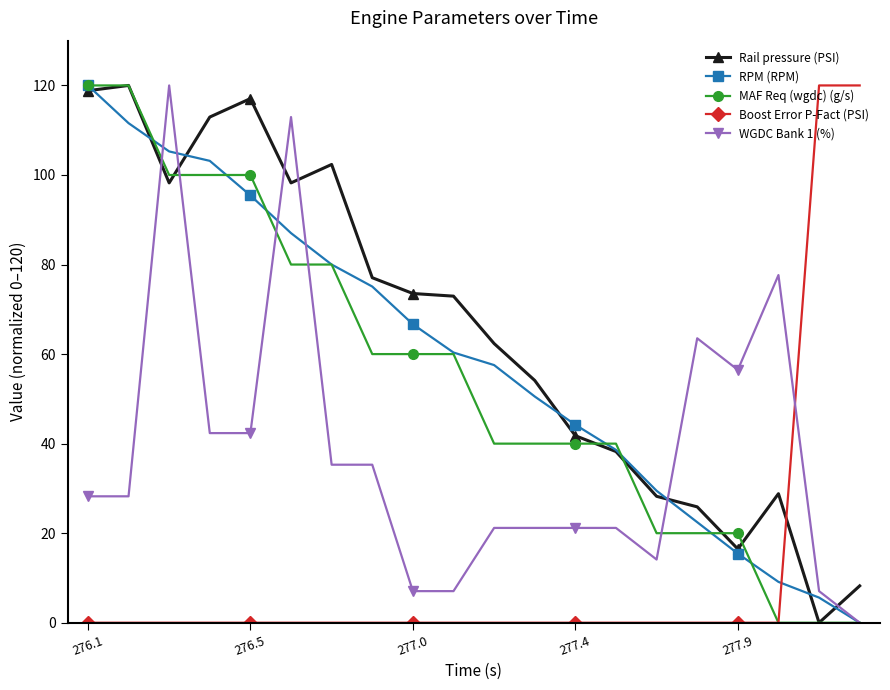

Which series has the largest total across all categories?

Rail pressure (PSI)